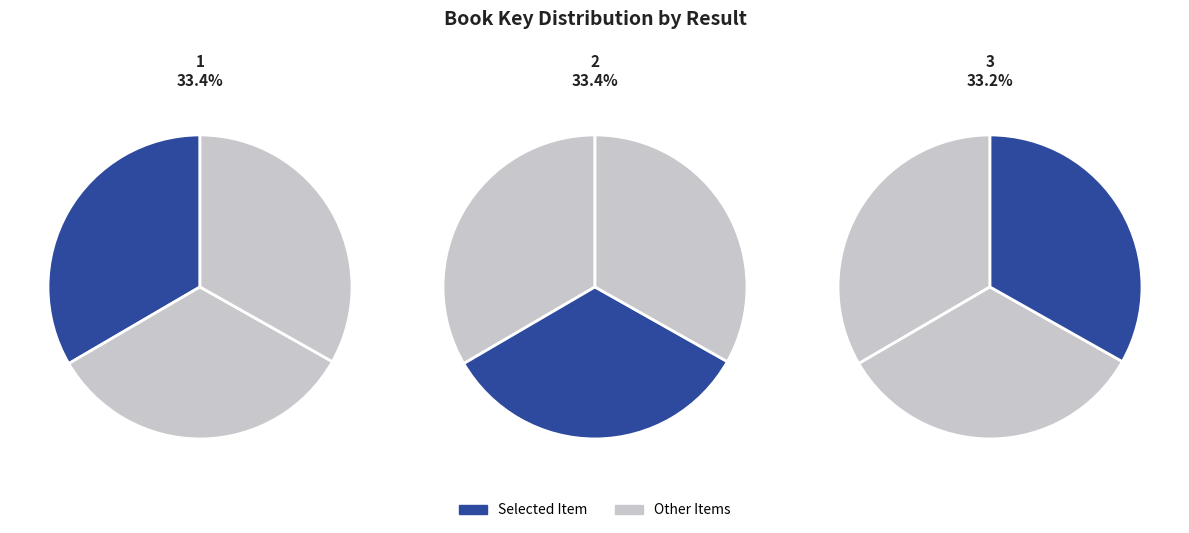

To the nearest percent, what is the average slice percentage?

33%